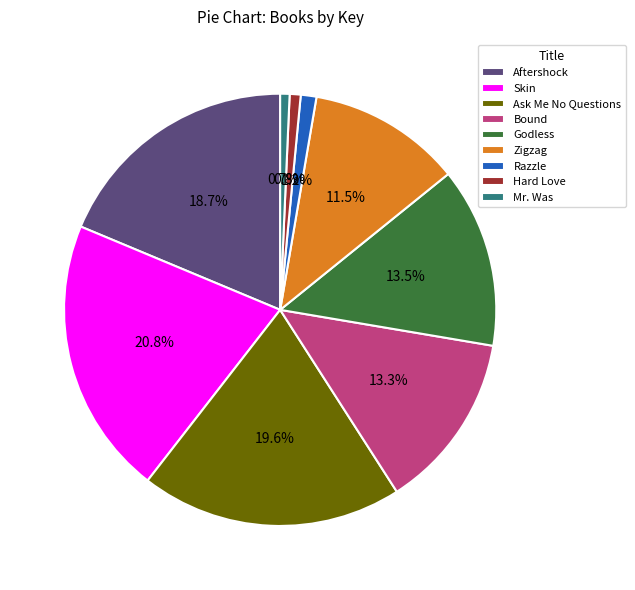

Between Zigzag and Ask Me No Questions, which is larger?

Ask Me No Questions